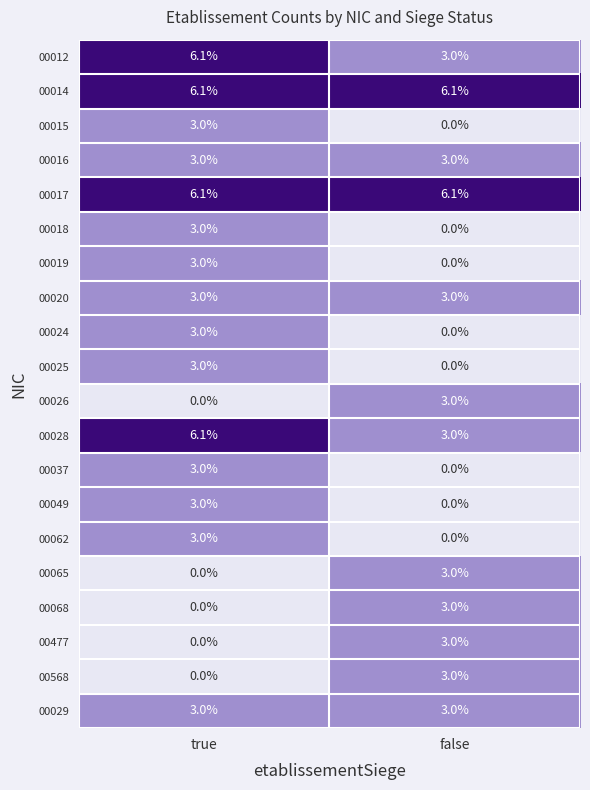

What is the sum of the 00049 values at false and true?

3.0